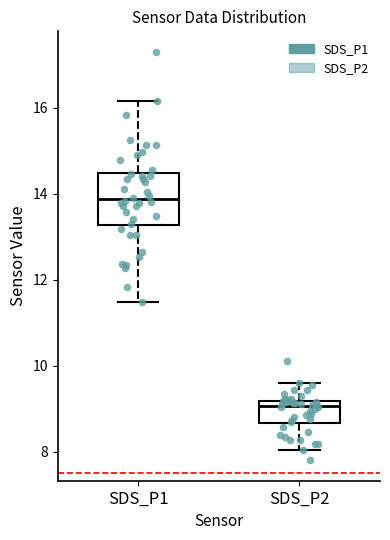

Where does the median line of the box for SDS_P2 sit on the y-axis? The values are not printed on the chart, so give them approximately, as read against the axis.

9.0